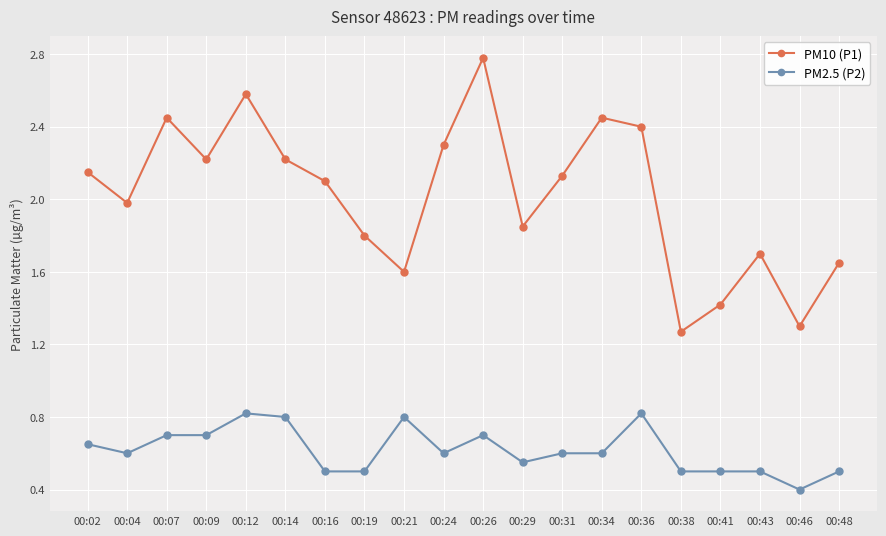

Which series has the widest spread of values?

PM10 (P1)